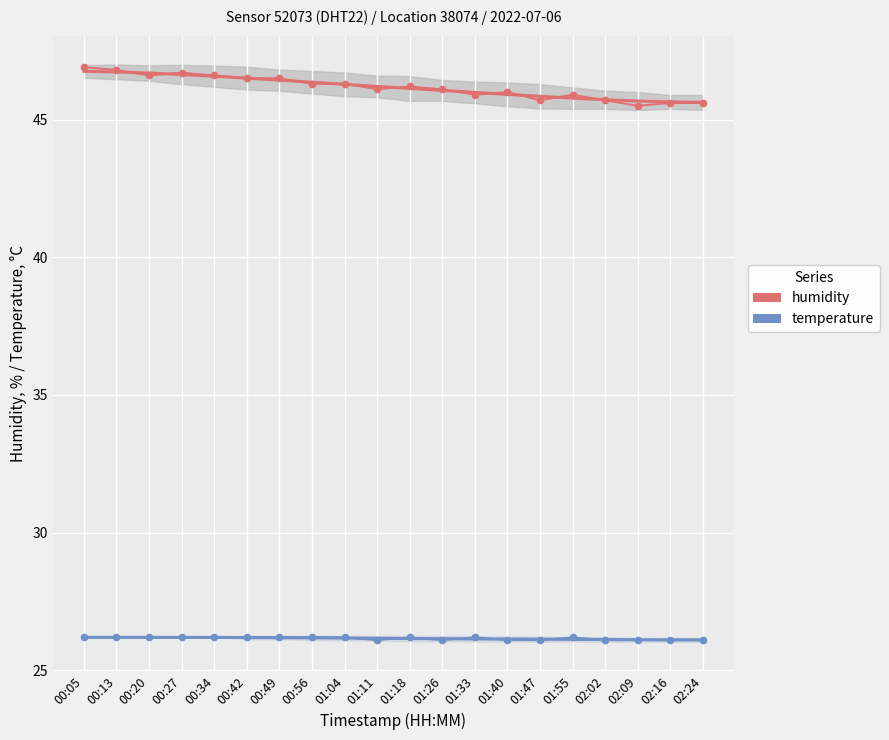

What is the maximum value shown in the chart?

46.9